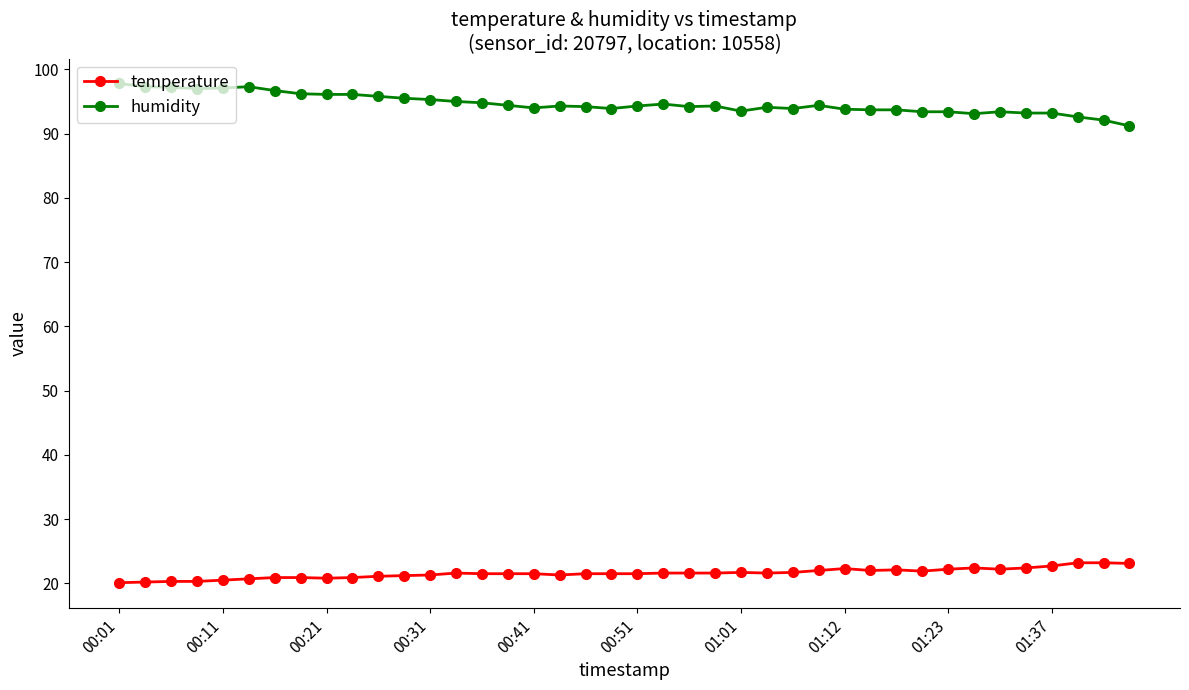

True or false: humidity and temperature intersect in this chart.

False